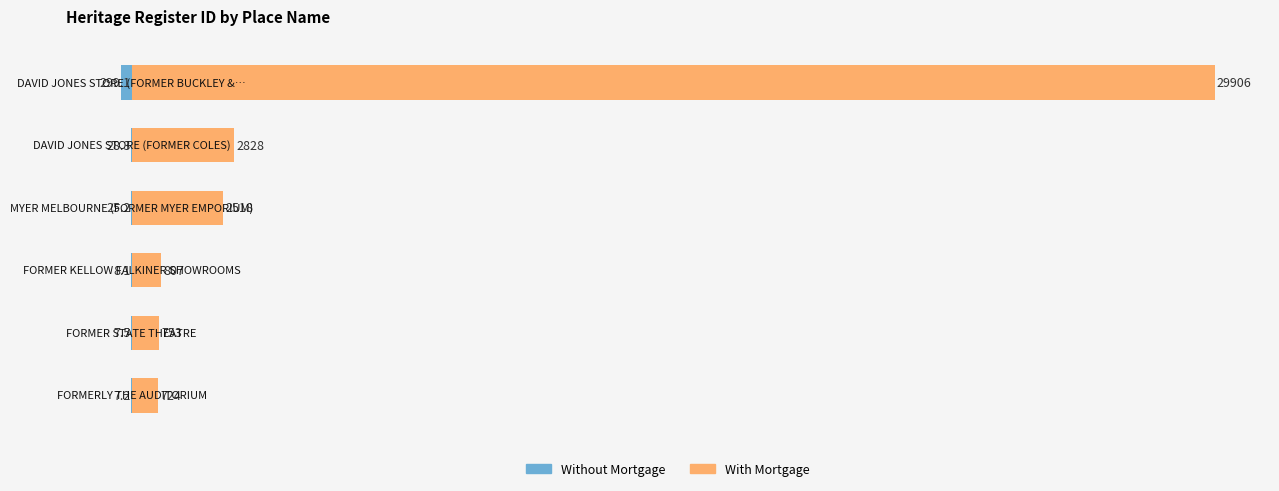

Is it true that Without Mortgage equals -13.7 at 5000?

False